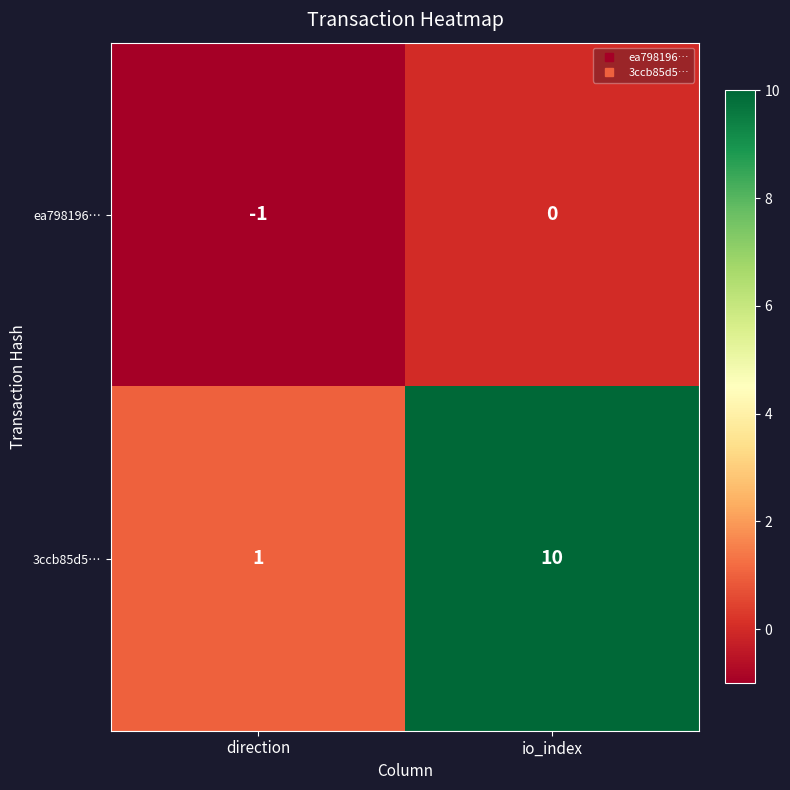

Reading right to left, extract all data points from this chart.

ea798196…: io_index=0	direction=-1
3ccb85d5…: io_index=10	direction=1